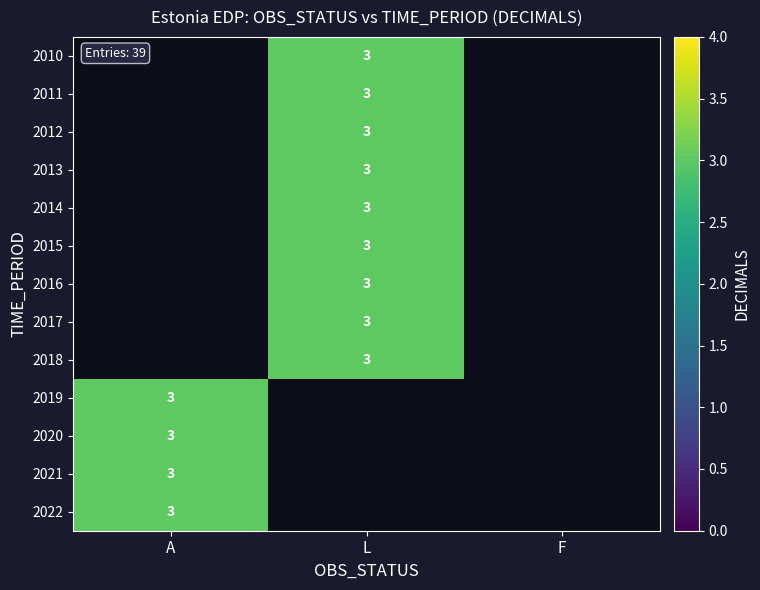

Rank the series by their maximum value, from lowest to highest.

2010, 2011, 2012, 2013, 2014, 2015, 2016, 2017, 2018, 2019, 2020, 2021, 2022